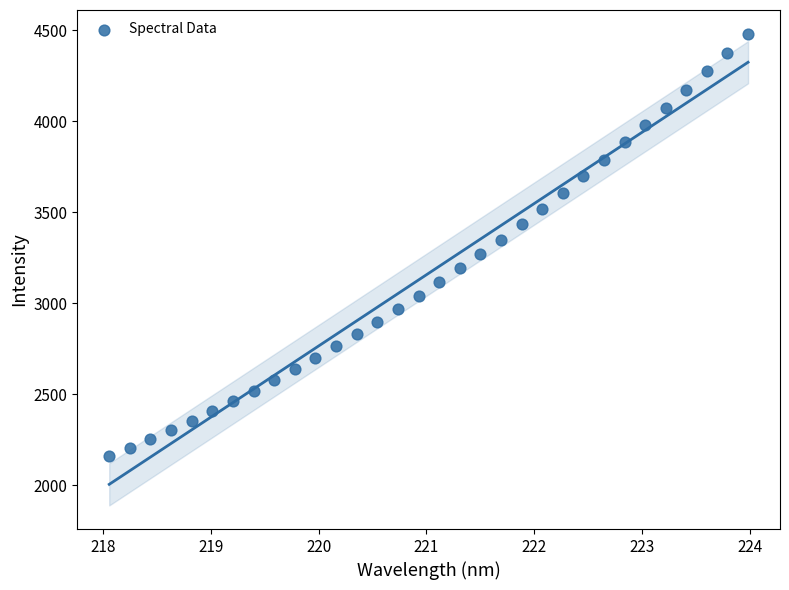

What is the range of X values (max minus min)?

5.9